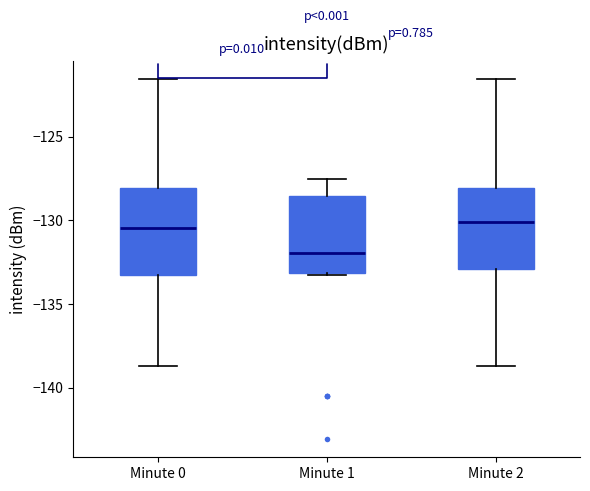

Reading left to right, read every box against the y-axis: the position of its median line, the range the box covers, and the ends of its whiskers. The values are not printed on the chart, so give them approximately, as read against the axis.

Minute 0: median -130.5, box -133.5 to -128.0, whiskers -138.5 to -121.5
Minute 1: median -132.0, box -133.0 to -128.5, whiskers -133.5 to -127.5
Minute 2: median -130.0, box -133.0 to -128.0, whiskers -138.5 to -121.5